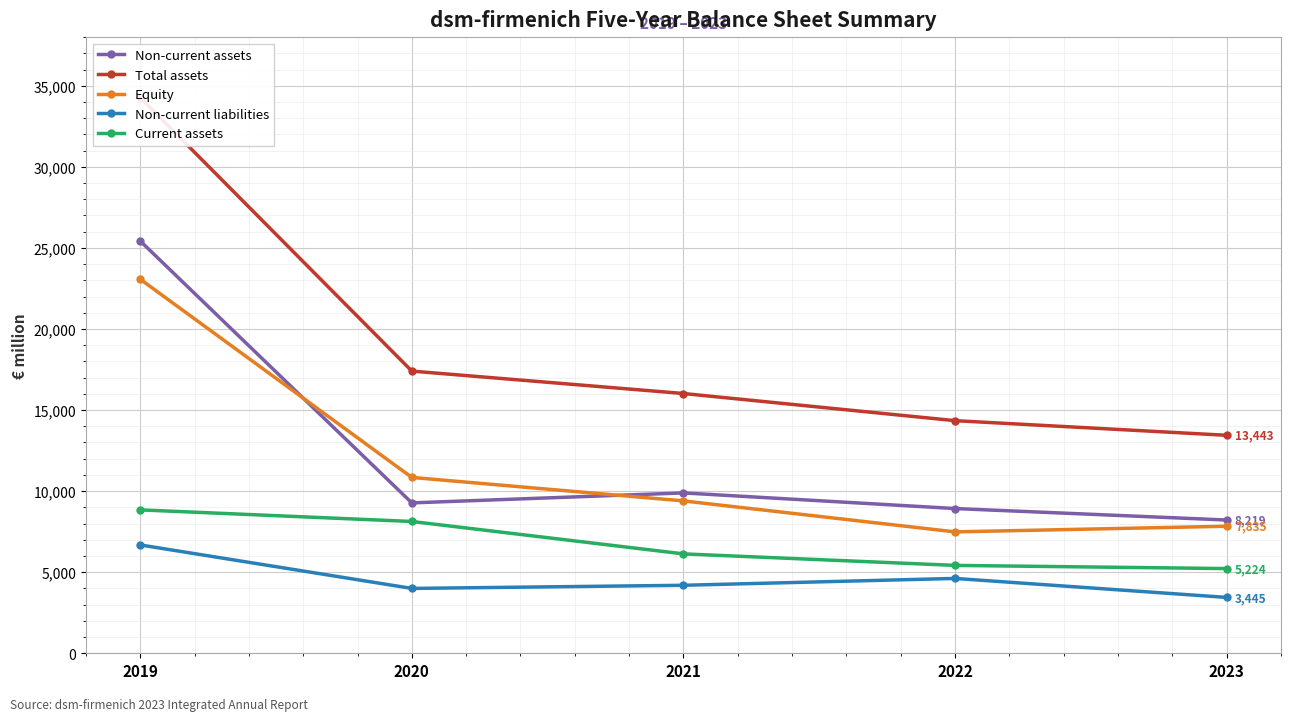

Reading right to left, extract all data points from this chart.

Non-current assets: 2023=8219	2022=8926	2021=9890	2020=9275	2019=25426
Total assets: 2023=13443	2022=14346	2021=16020	2020=17403	2019=34270
Equity: 2023=7835	2022=7487	2021=9397	2020=10845	2019=23070
Non-current liabilities: 2023=3445	2022=4616	2021=4193	2020=4000	2019=6681
Current assets: 2023=5224	2022=5420	2021=6130	2020=8128	2019=8844